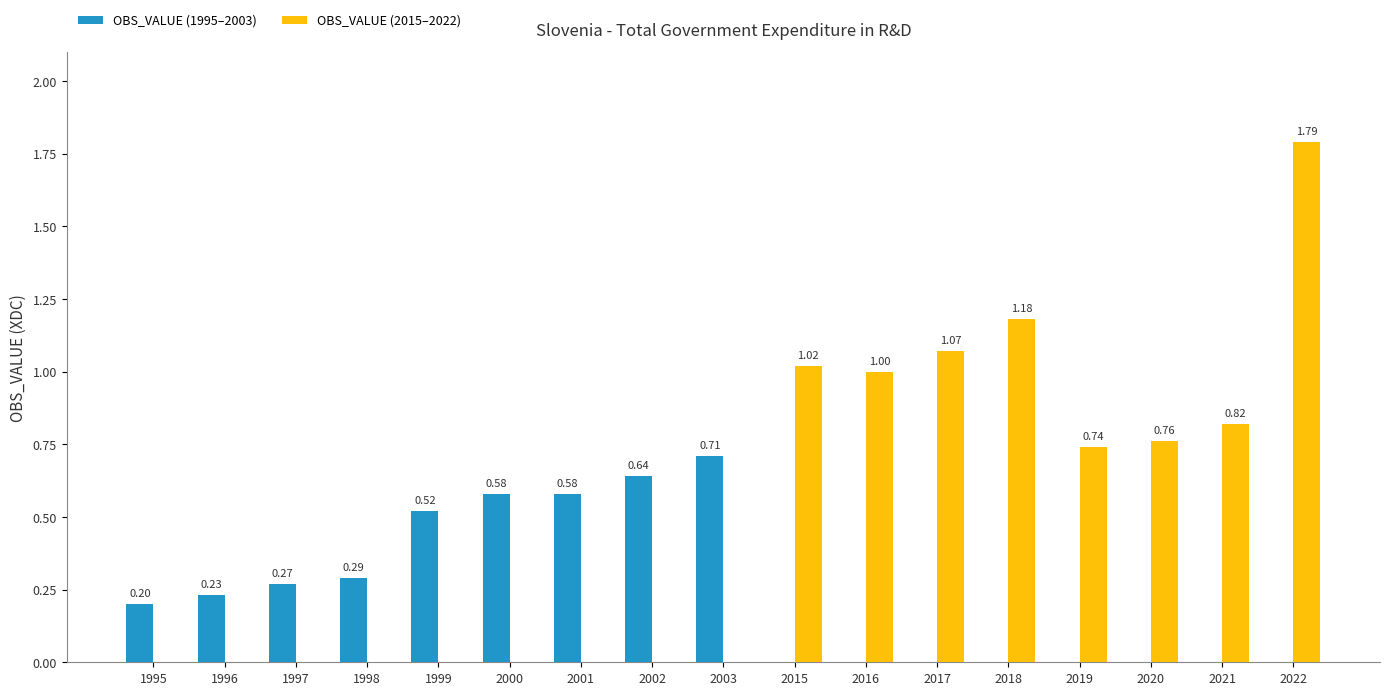

What is the sum of all OBS_VALUE (2015–2022) values?

8.4